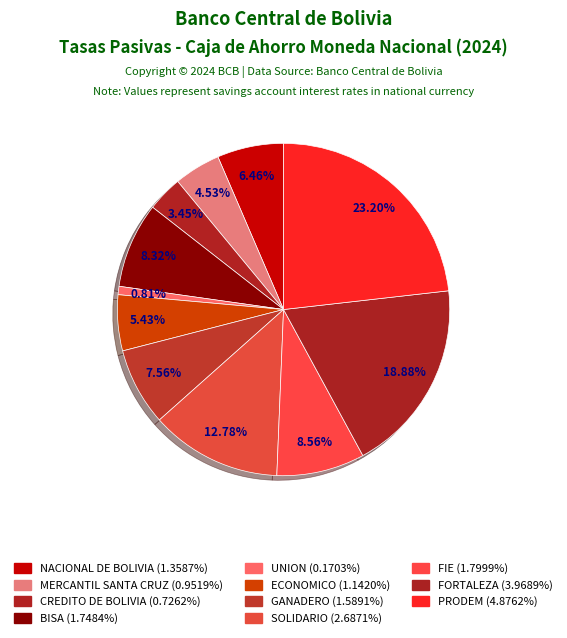

How many segments does this pie chart have?

11